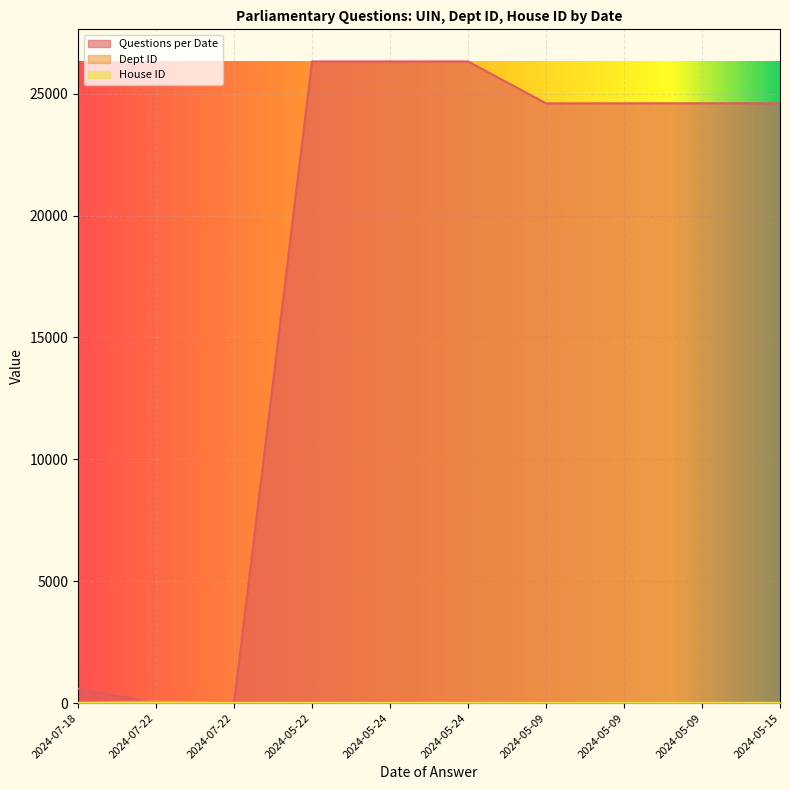

Which category has the highest value in the Questions per Date series?

2024-05-24